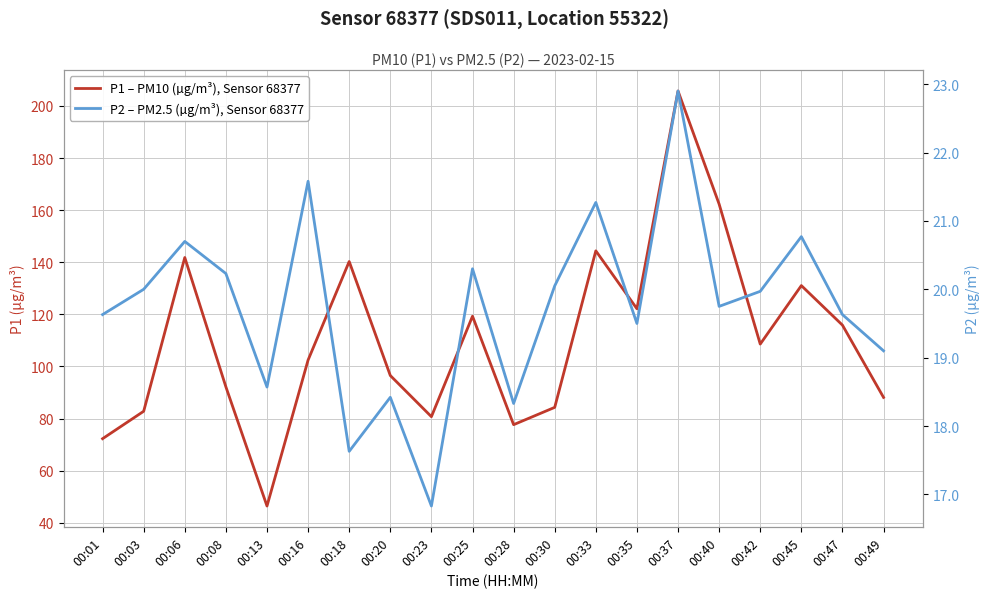

How many values in the P1 – PM10 (µg/m³), Sensor 68377 series exceed 108?

10